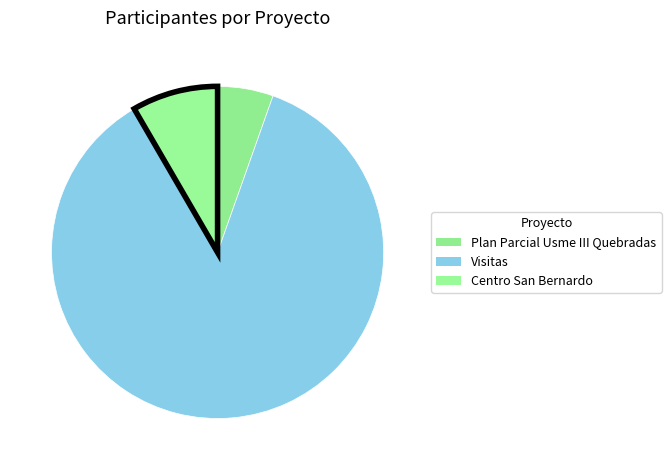

To the nearest percent, what is the combined percentage of Visitas and Plan Parcial Usme III Quebradas?

92%